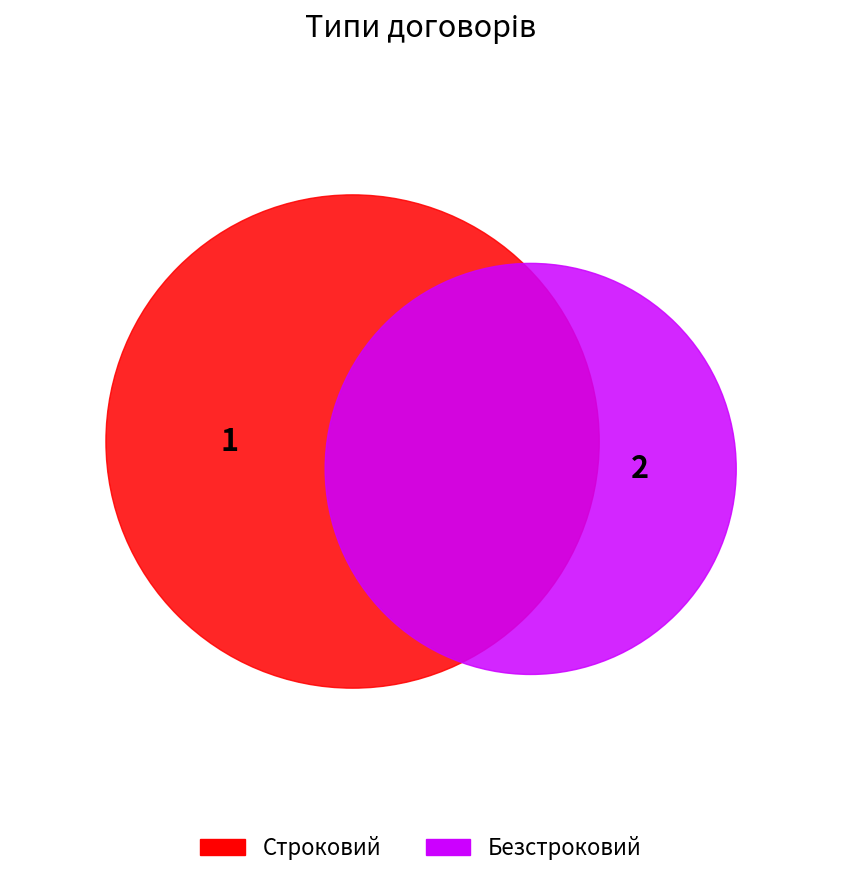

Between Строковий and Безстроковий, which is larger?

Безстроковий